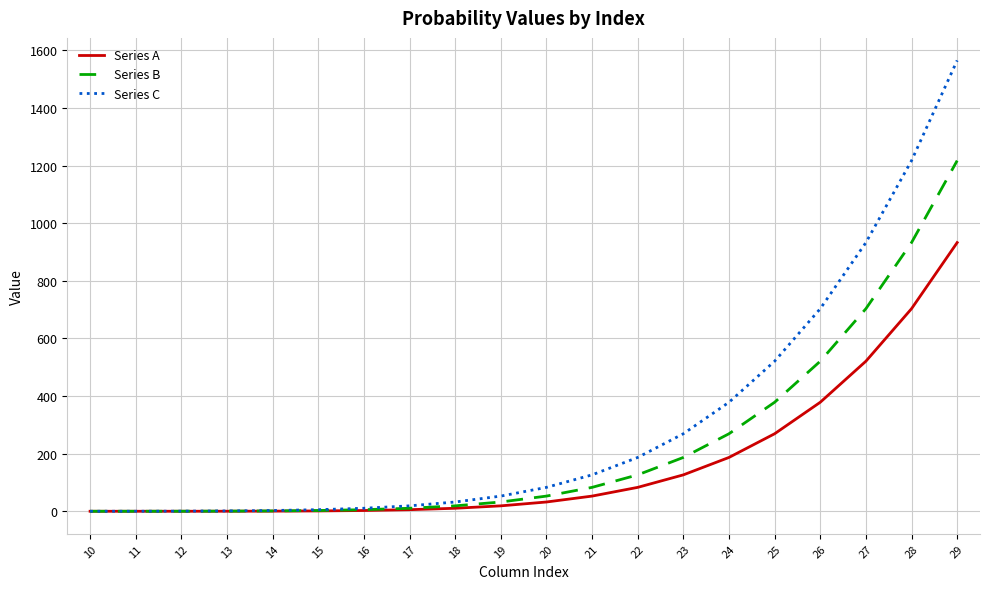

The value of Series B at 25 is 378.6. True or false?

True